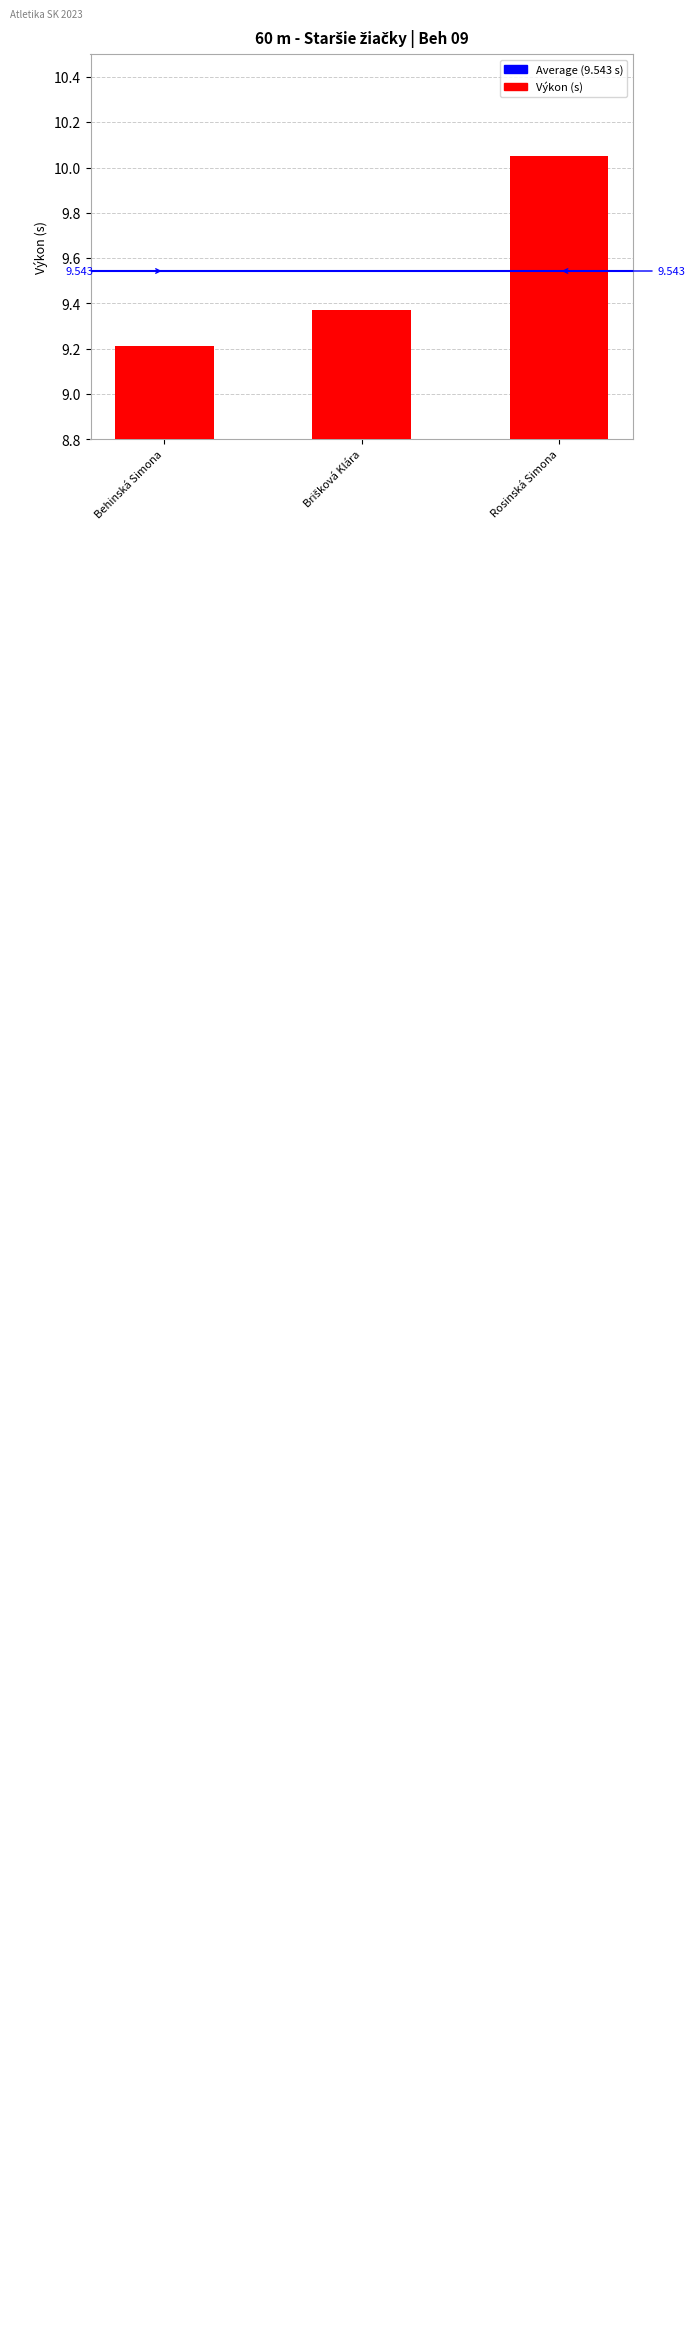

What is the label of the 3rd bar from the right?

Behinská Simona